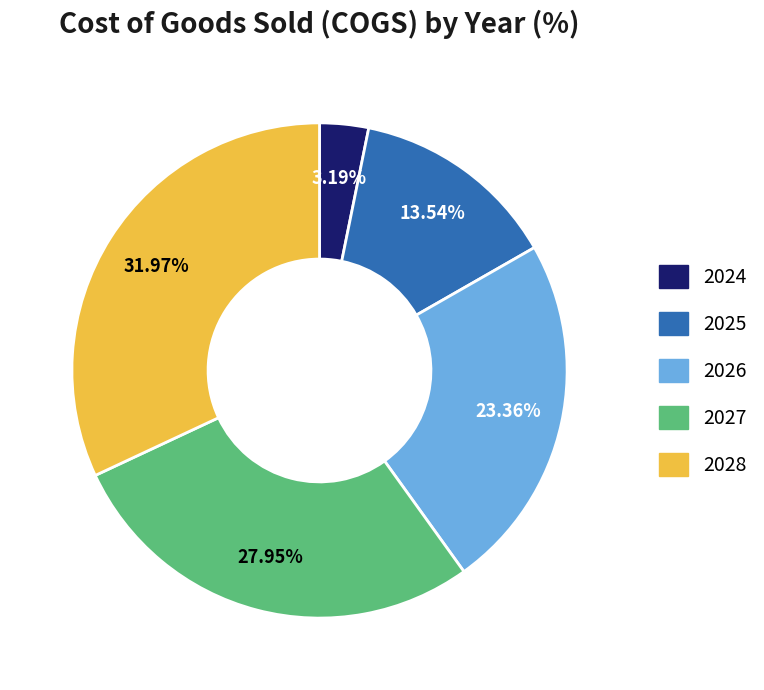

Is there a majority slice in this chart?

No